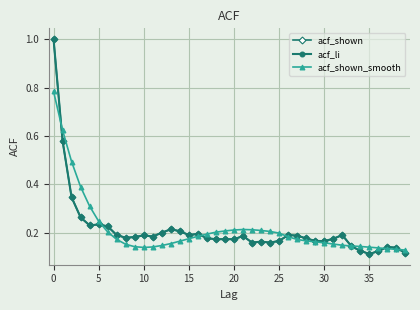

Does the chart have visible grid lines?

Yes